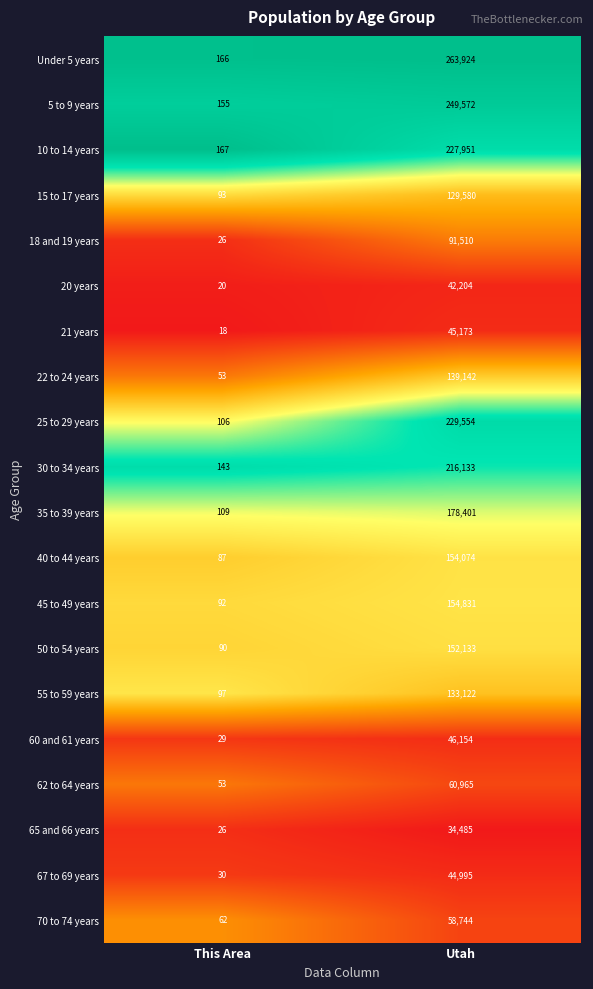

Which series has the largest range (max minus min)?

Under 5 years